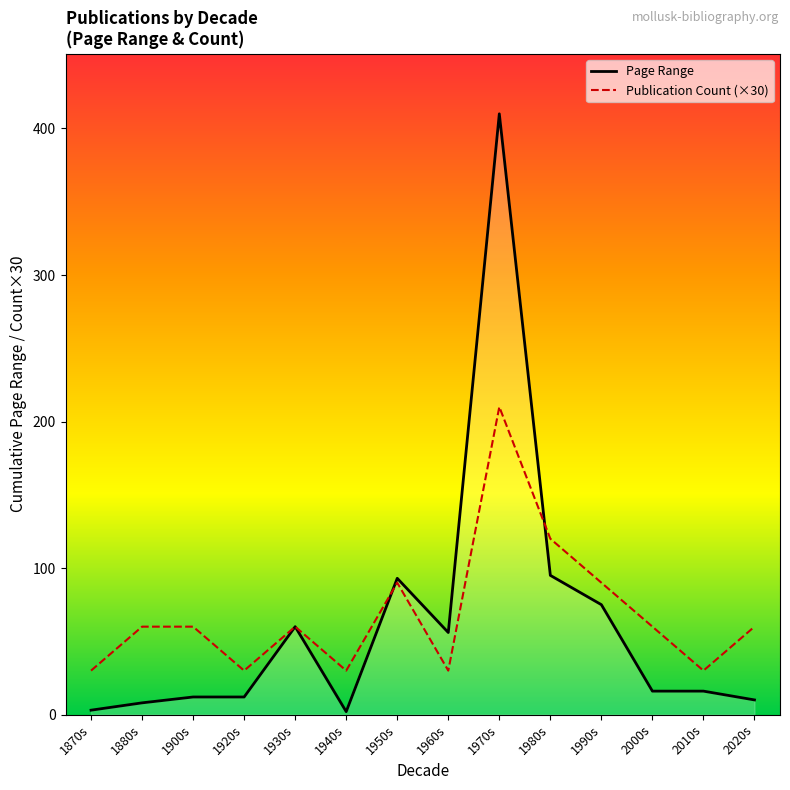

What is the difference between the highest and lowest values at 2020s?

50